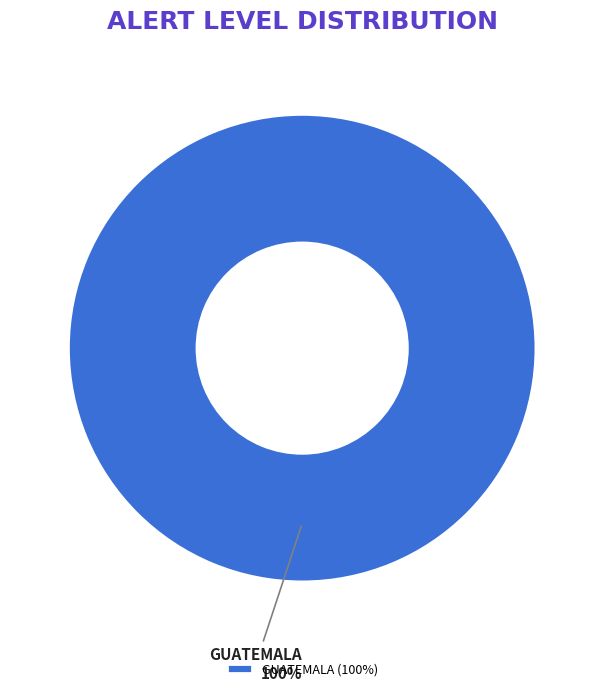

Is it true that GUATEMALA is 95% of the pie?

False